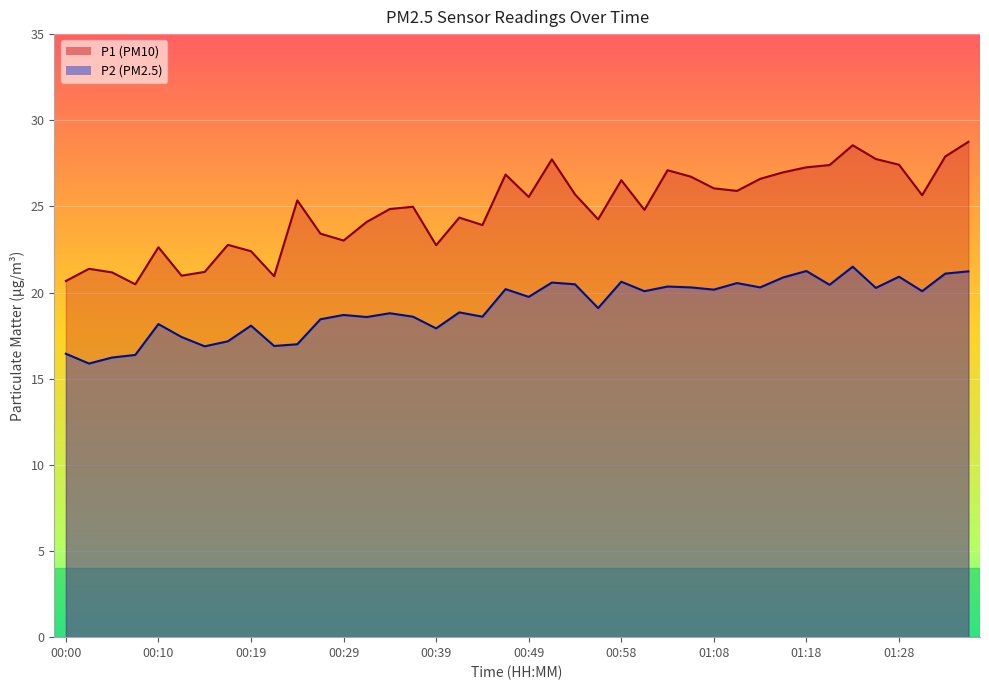

What position from the right is 26?

14